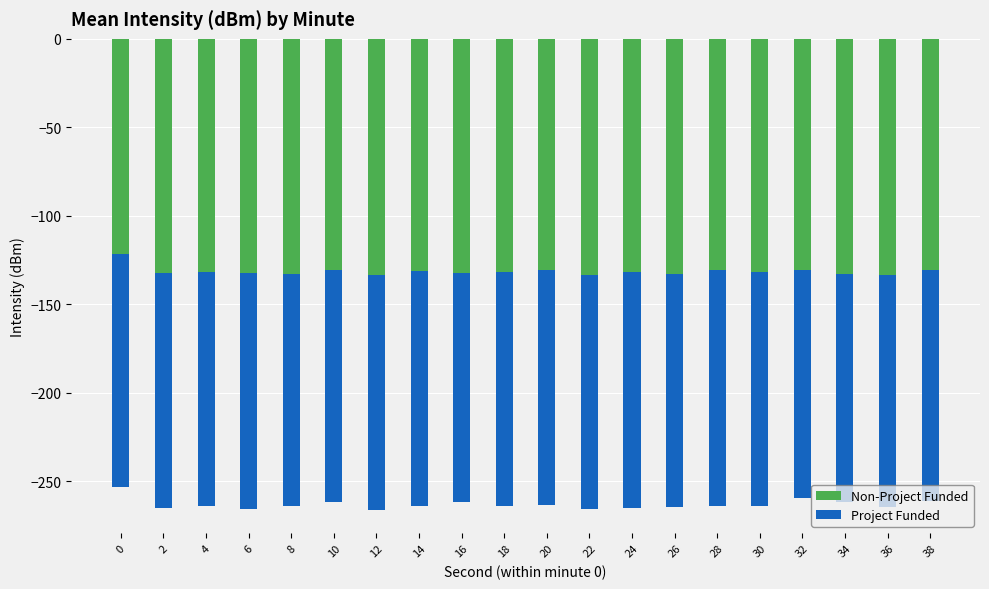

Which series has the widest spread of values?

Non-Project Funded